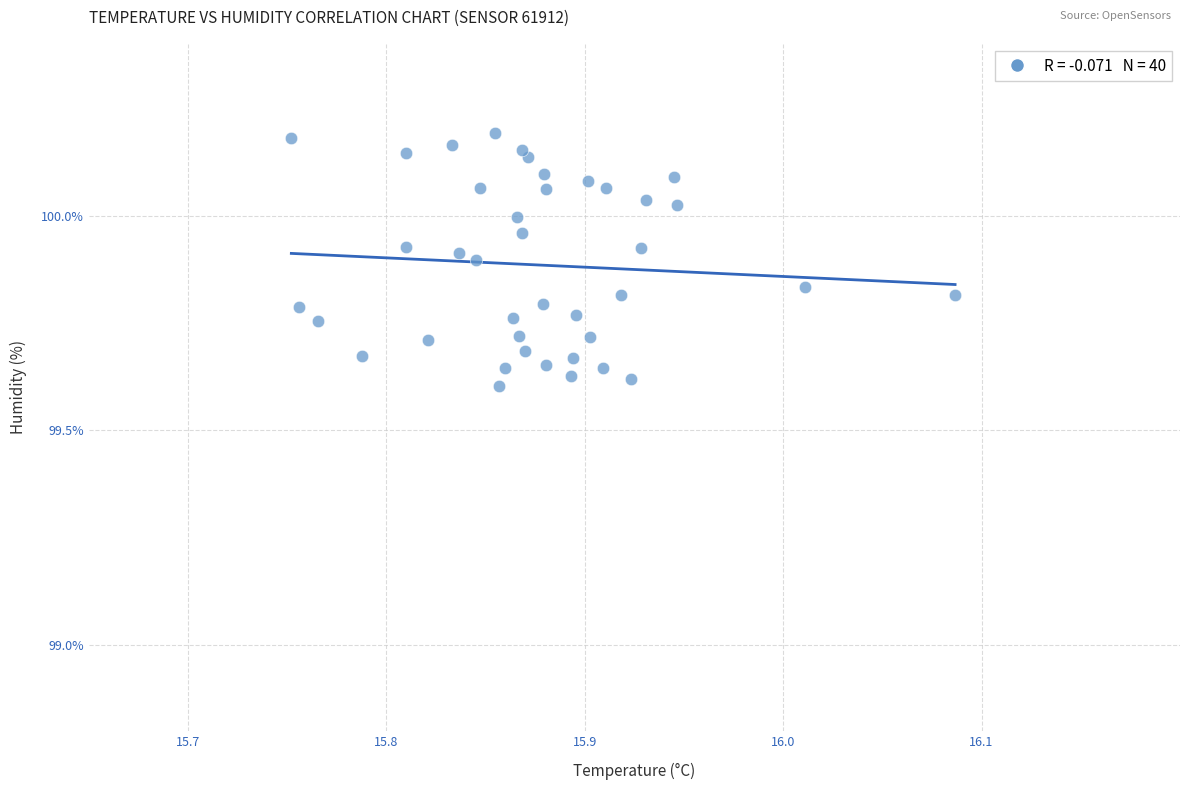

What is the range of X values (max minus min)?

0.3